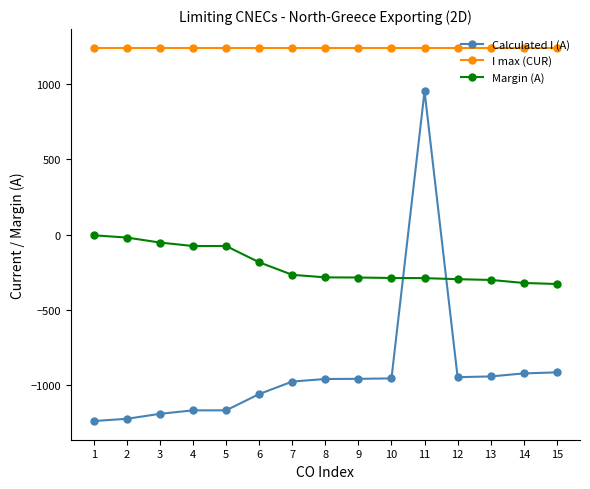

What is the smallest value displayed?

-1236